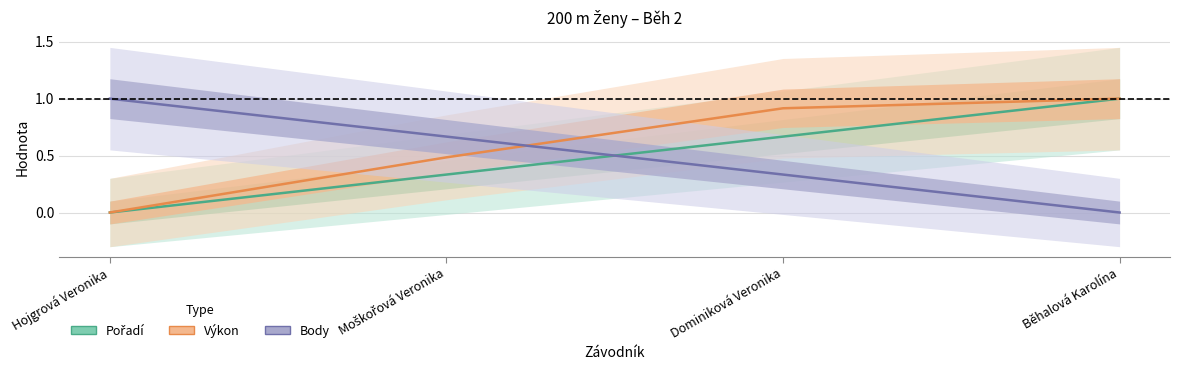

At how many categories does at least one series exceed 0?

4